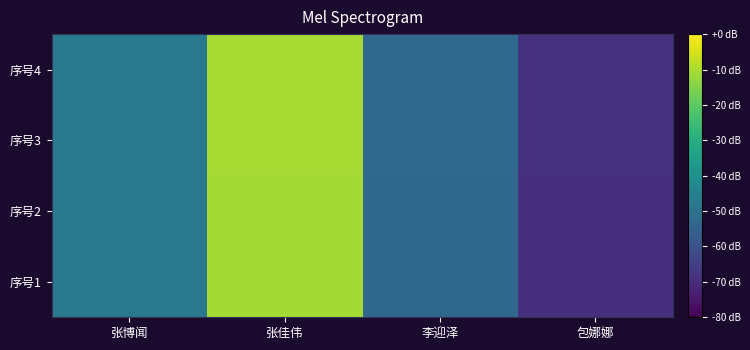

What is the minimum value shown in the chart?

-69.0